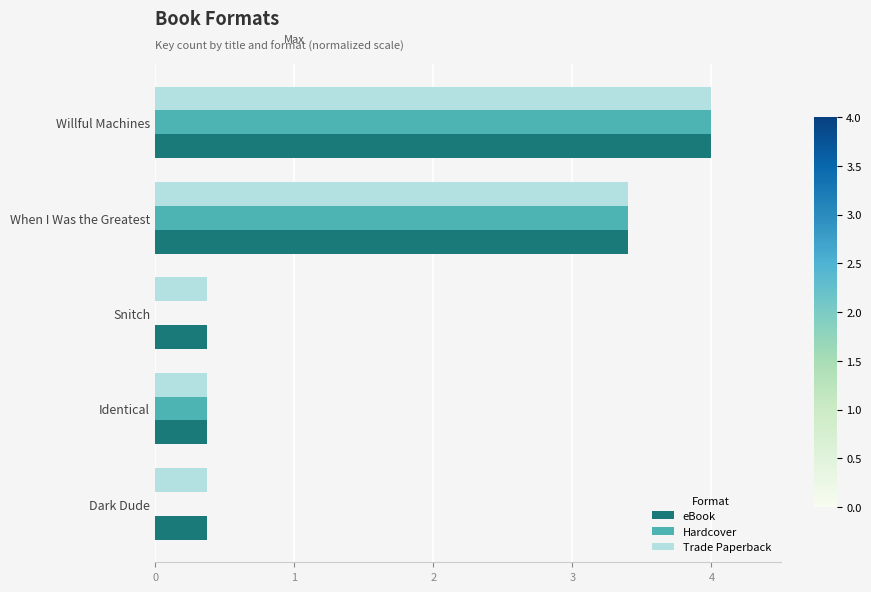

The Hardcover series shows 4.8 at When I Was the Greatest. True or false?

False